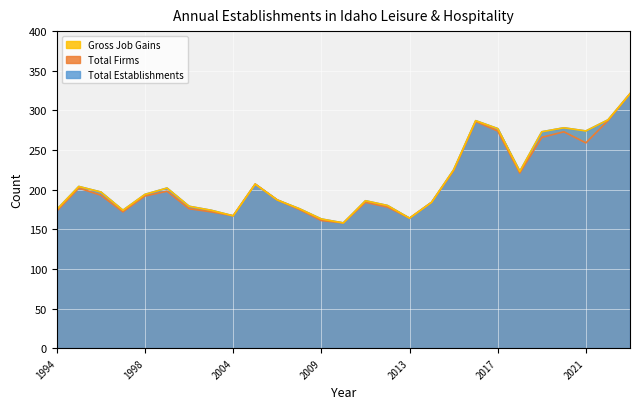

How many data points in Total Establishments are less than 194?

13